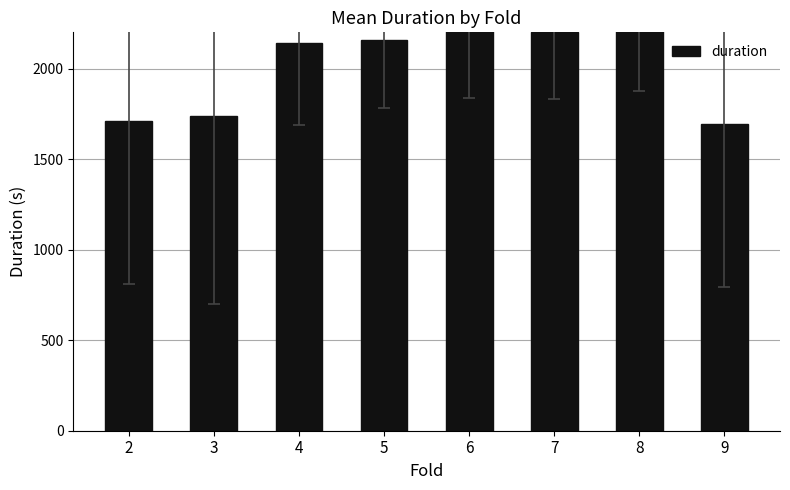

What is the greatest value displayed?

2238.1